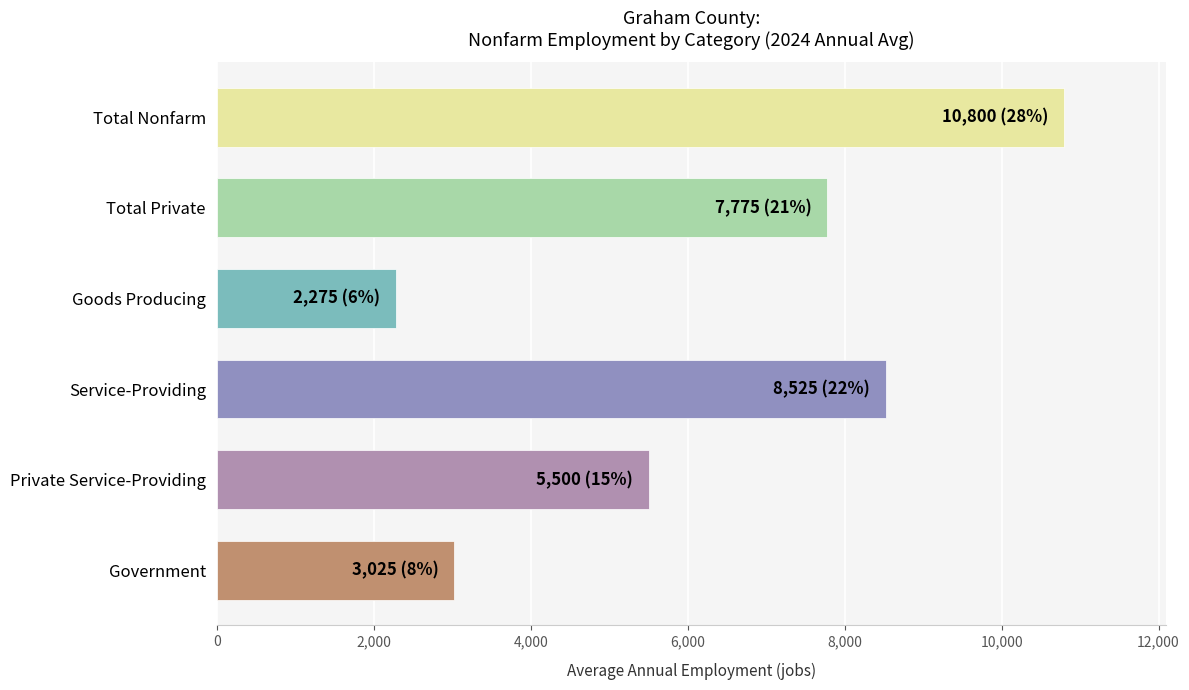

The value at Total Private is 7775. True or false?

True